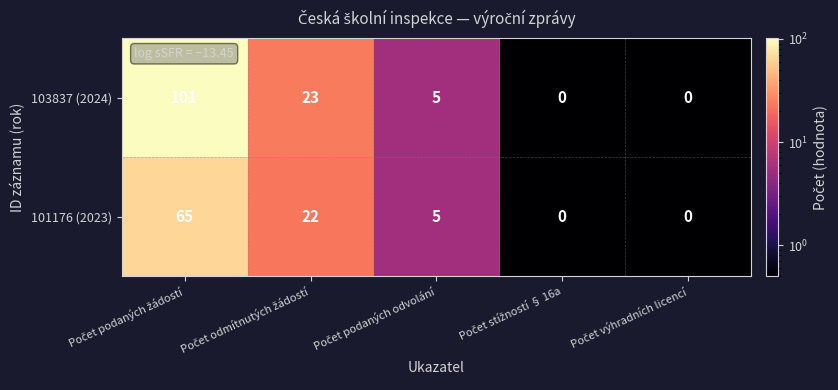

Which series has the largest total across all categories?

103837 (2024)